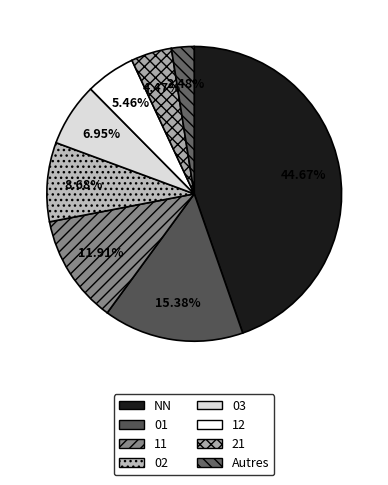

What is the largest slice in the pie chart?

NN